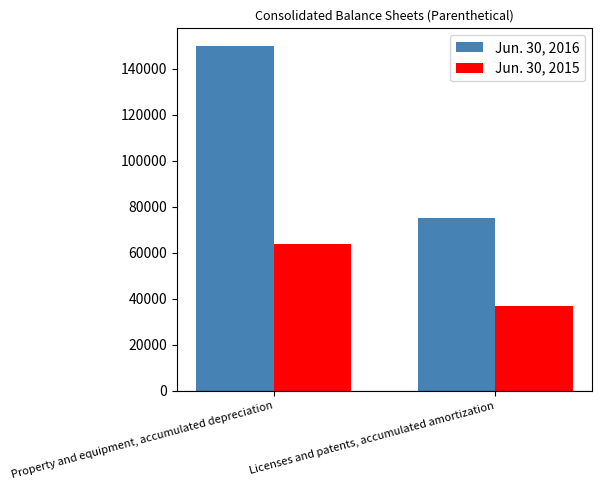

The Jun. 30, 2016 series shows 150142 at Property and equipment, accumulated depreciation. True or false?

True